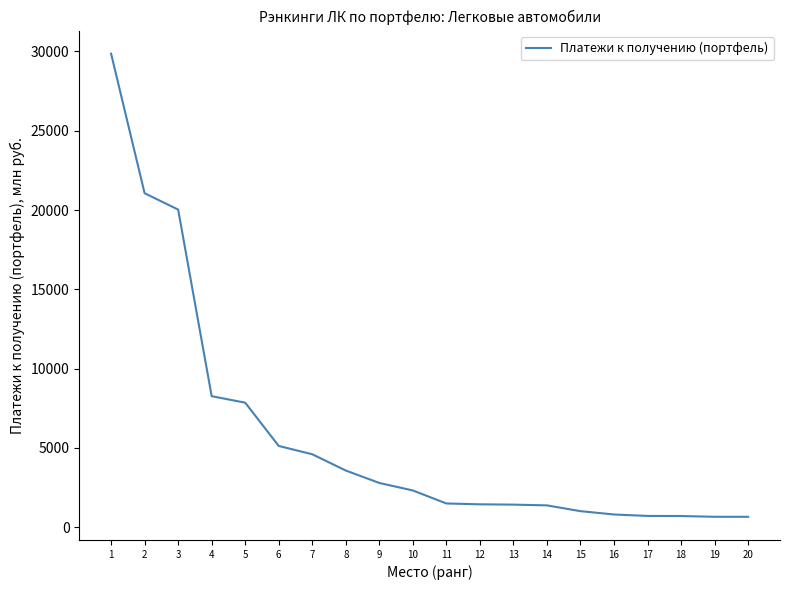

What is the sum of the values at 15 and 3?

21042.2